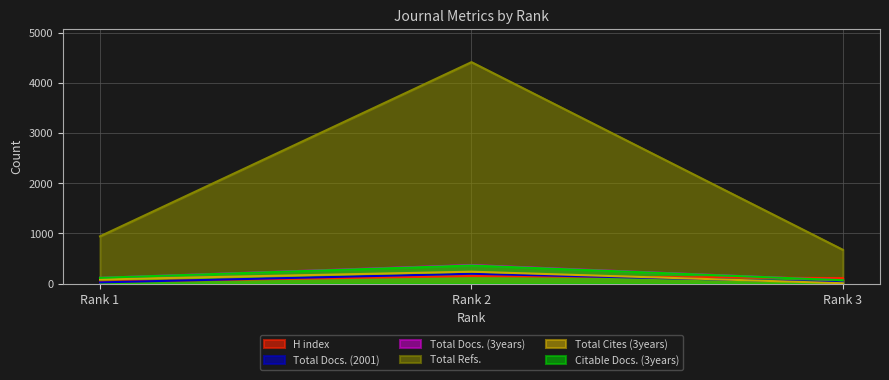

Reading right to left, transcribe all the data shown in this chart.

H index: 109	150	38
Total Docs. (2001): 25	196	24
Total Docs. (3years): 67	370	115
Total Refs.: 673	4411	942
Total Cites (3years): 7	237	83
Citable Docs. (3years): 67	361	115